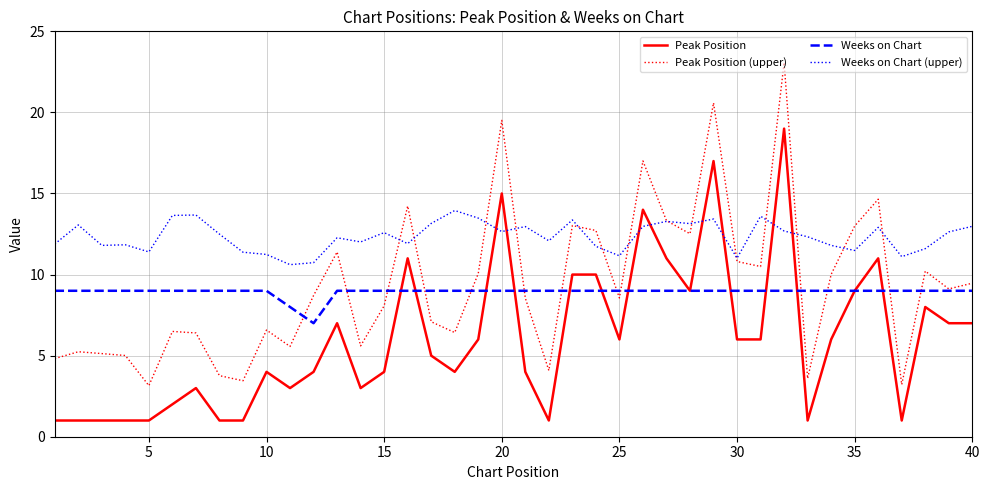

Reading left to right, transcribe all the data shown in this chart.

Peak Position: 1.0	1.0	1.0	1.0	1.0	2.0	3.0	1.0	1.0	4.0	3.0	4.0	7.0	3.0	4.0	11.0	5.0	4.0	6.0	15.0	4.0	1.0	10.0	10.0	6.0	14.0	11.0	9.0	17.0	6.0	6.0	19.0	1.0	6.0	9.0	11.0	1.0	8.0	7.0	7.0
Peak Position (upper): 4.8	5.2	5.1	5.0	3.1	6.5	6.4	3.8	3.5	6.6	5.6	8.7	11.4	5.6	8.1	14.2	7.1	6.4	10.1	19.5	8.6	4.1	13.0	12.7	8.6	17.0	13.3	12.5	20.6	10.8	10.5	23.1	3.6	10.0	13.0	14.6	3.2	10.2	9.1	9.5
Weeks on Chart: 9.0	9.0	9.0	9.0	9.0	9.0	9.0	9.0	9.0	9.0	8.0	7.0	9.0	9.0	9.0	9.0	9.0	9.0	9.0	9.0	9.0	9.0	9.0	9.0	9.0	9.0	9.0	9.0	9.0	9.0	9.0	9.0	9.0	9.0	9.0	9.0	9.0	9.0	9.0	9.0
Weeks on Chart (upper): 11.9	13.1	11.8	11.8	11.4	13.6	13.7	12.5	11.4	11.2	10.6	10.7	12.3	12.0	12.6	11.9	13.2	14.0	13.5	12.7	13.0	12.1	13.4	11.7	11.2	13.0	13.3	13.1	13.4	11.0	13.6	12.7	12.3	11.8	11.5	12.9	11.1	11.6	12.6	13.0